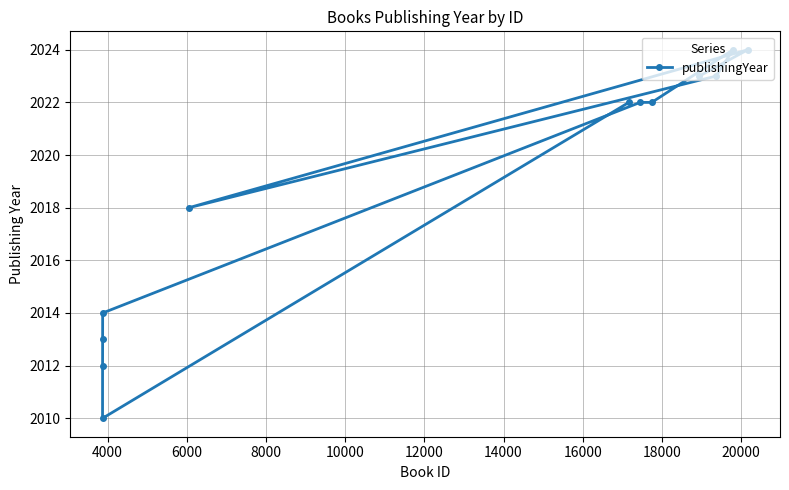

What is the value of the 3rd point from the left?

2013